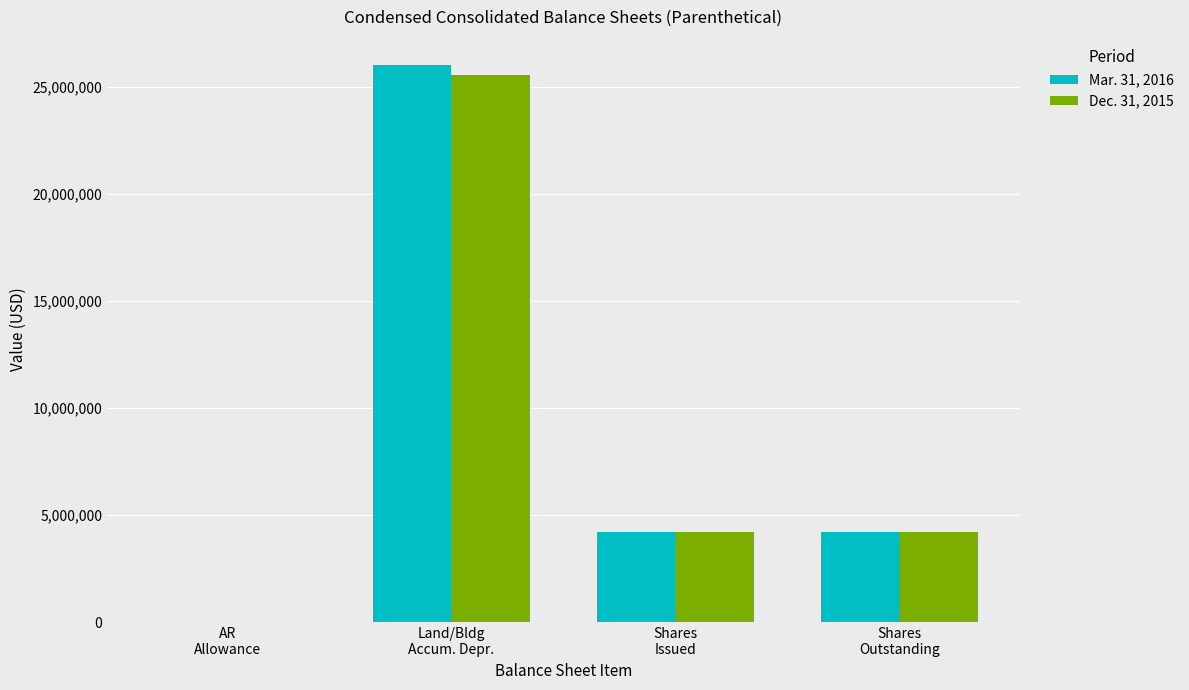

Is it true that Dec. 31, 2015 equals 5573102 at Shares
Issued?

False